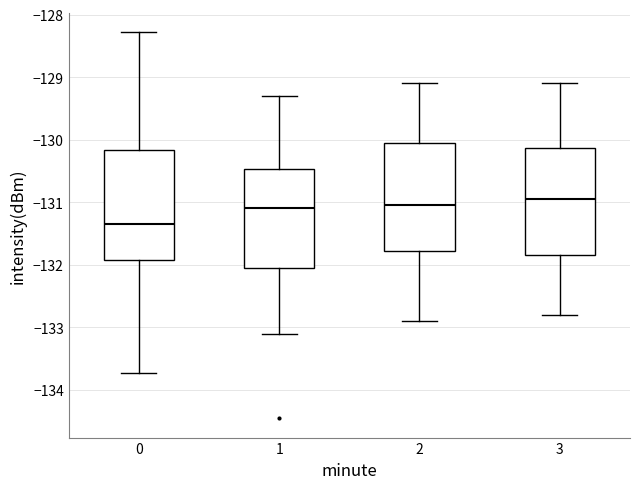

Which box's median line is the highest?

3